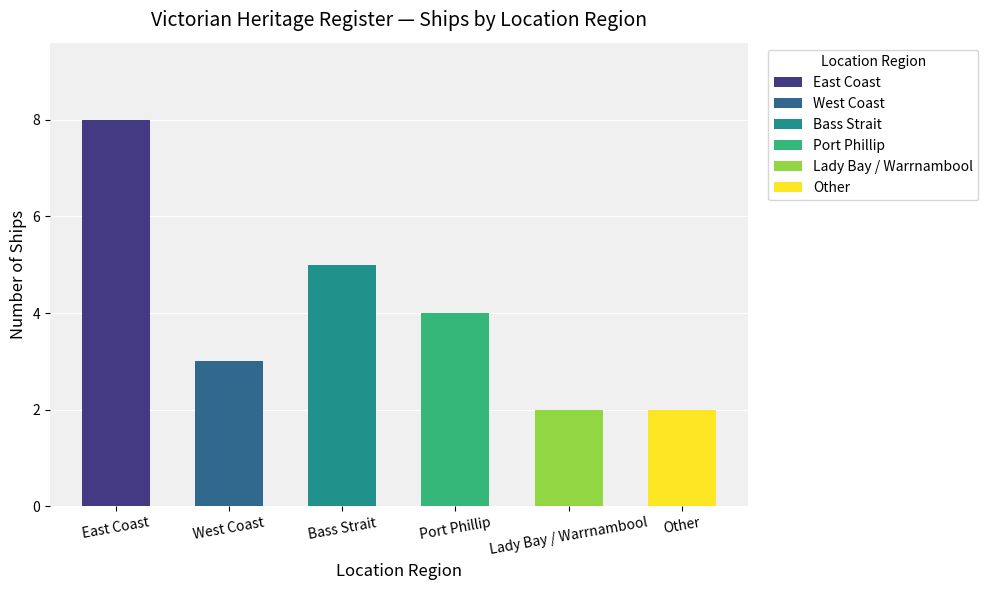

How many bars are there in total?

6